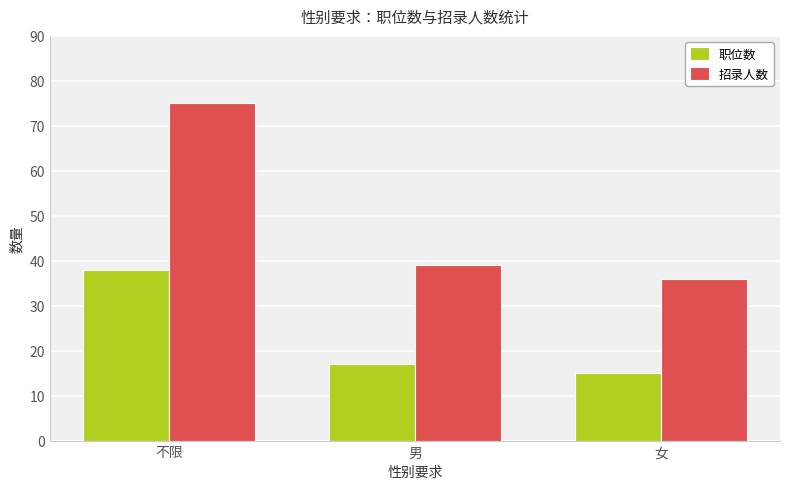

What is the spread (max minus min) of values at 女?

21